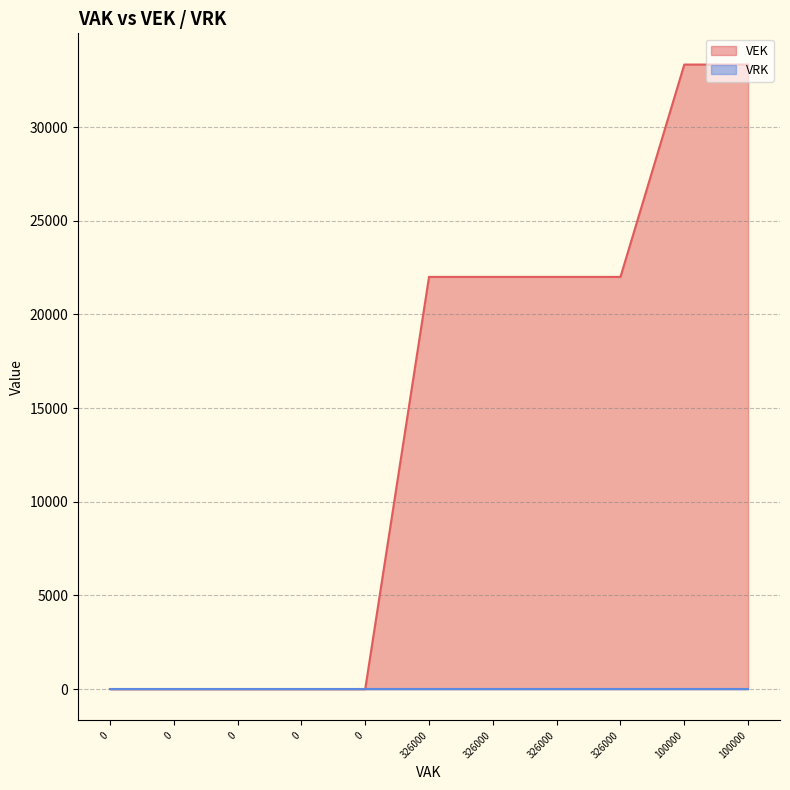

What is the sum of the values at 326000 and 0?

22000